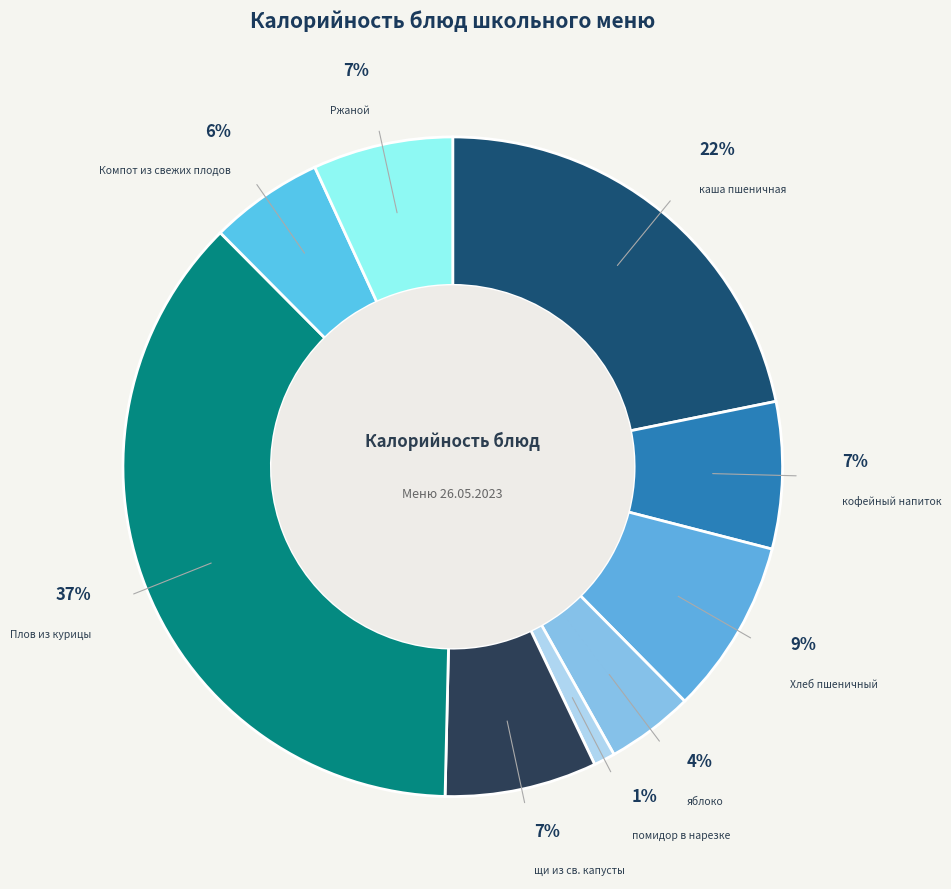

Between Компот из свежих плодов and Хлеб пшеничный, which is larger?

Хлеб пшеничный